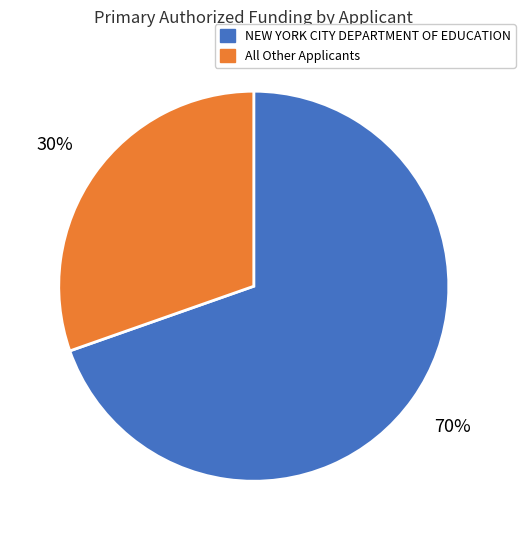

What percentage is the All Other Applicants slice, to the nearest percent?

30%